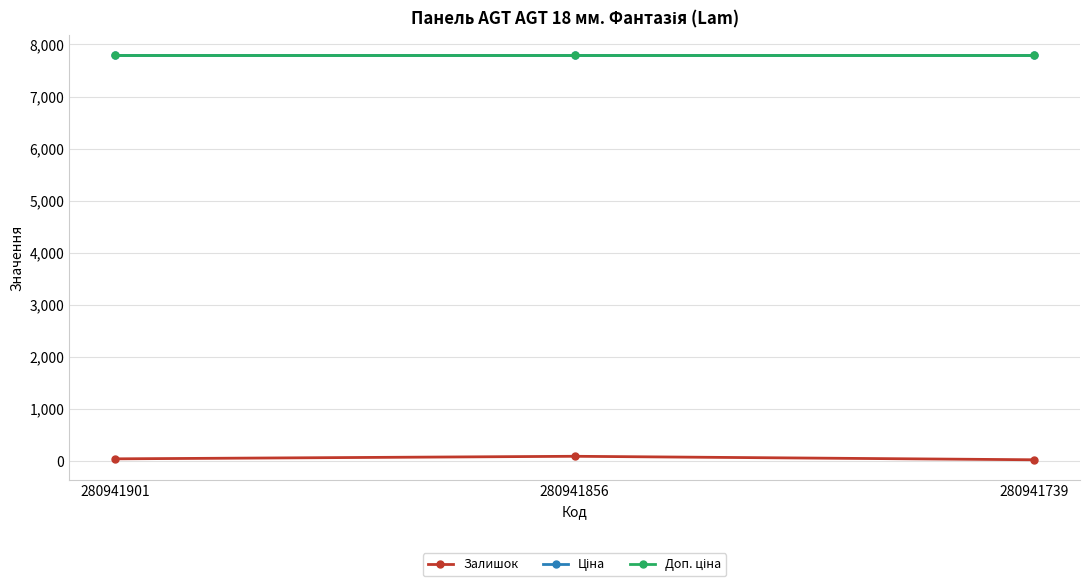

What is the difference between the second highest and minimum values in the Залишок series?

18.0